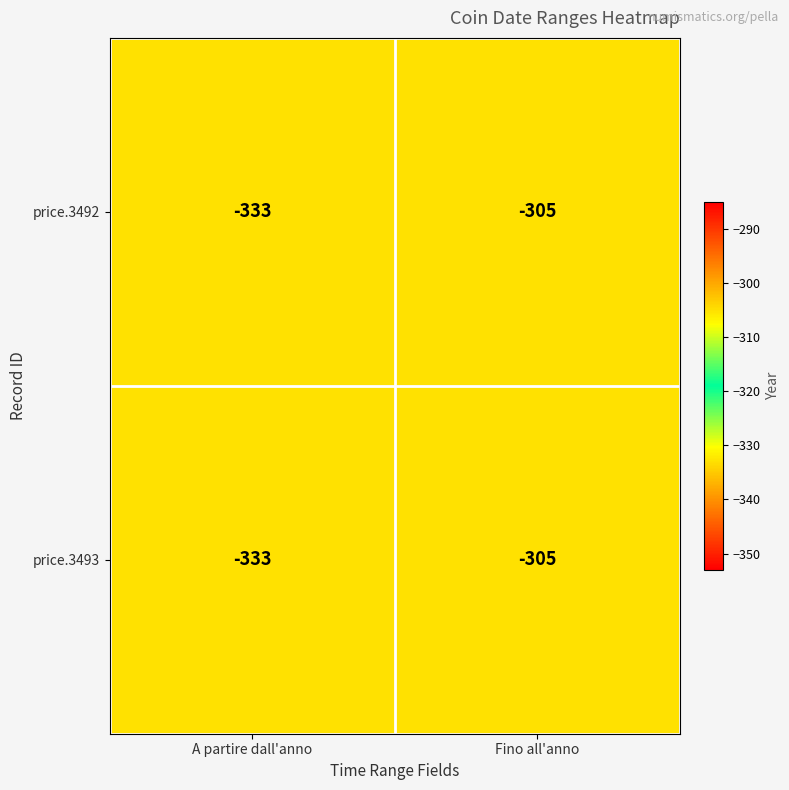

At which category is the sum across all series the highest?

Fino all'anno